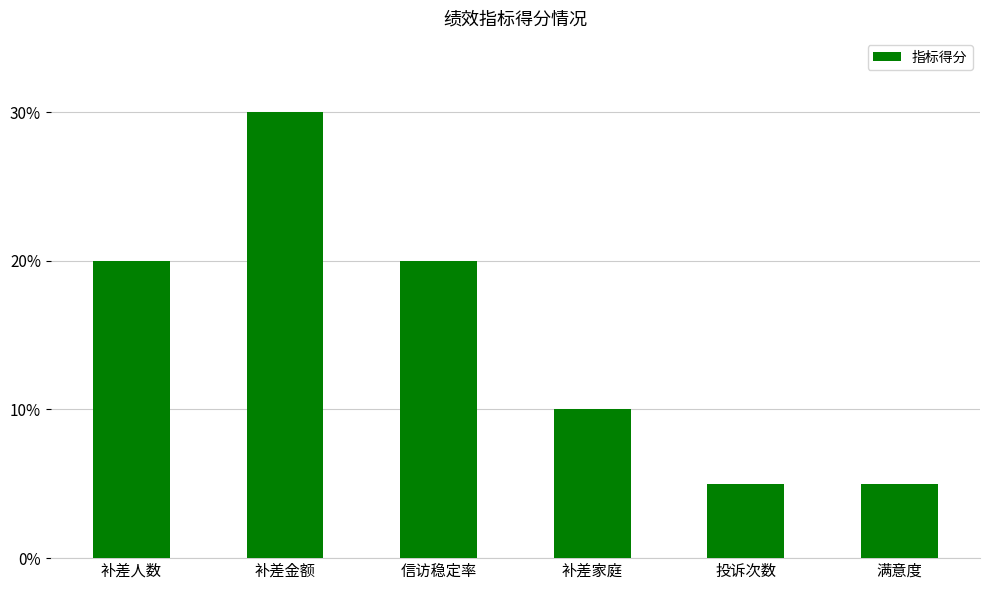

What is the change in value from 补差人数 to 投诉次数?

-15